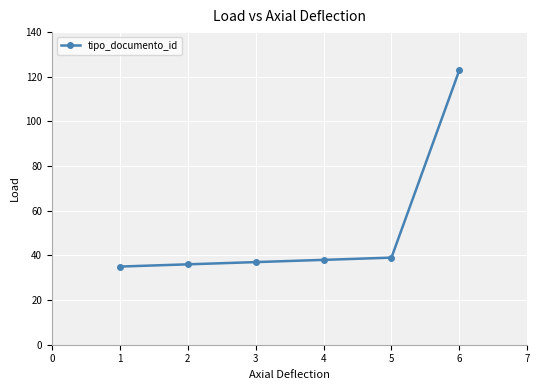

What is the sum of all values?

308